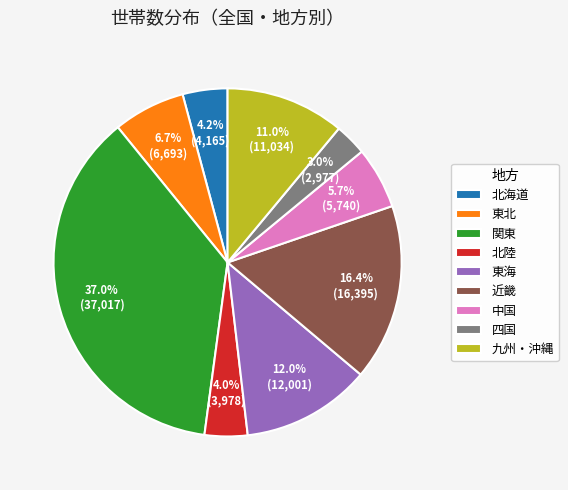

Which has a higher value, 北陸 or 関東?

関東